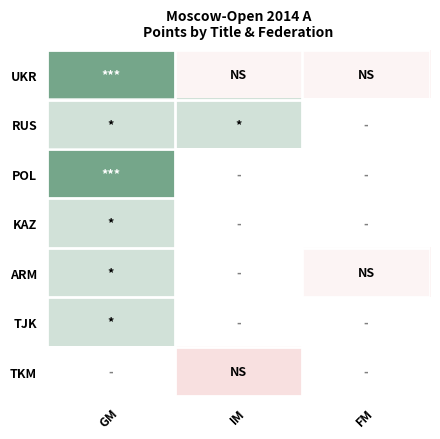

Reading left to right, transcribe all the data shown in this chart.

UKR: GM=7.0	IM=6.0	FM=6.0
RUS: GM=6.5	IM=6.5	FM=0.0
POL: GM=7.0	IM=0.0	FM=0.0
KAZ: GM=6.5	IM=0.0	FM=0.0
ARM: GM=6.5	IM=0.0	FM=6.0
TJK: GM=6.5	IM=0.0	FM=0.0
TKM: GM=0.0	IM=5.5	FM=0.0